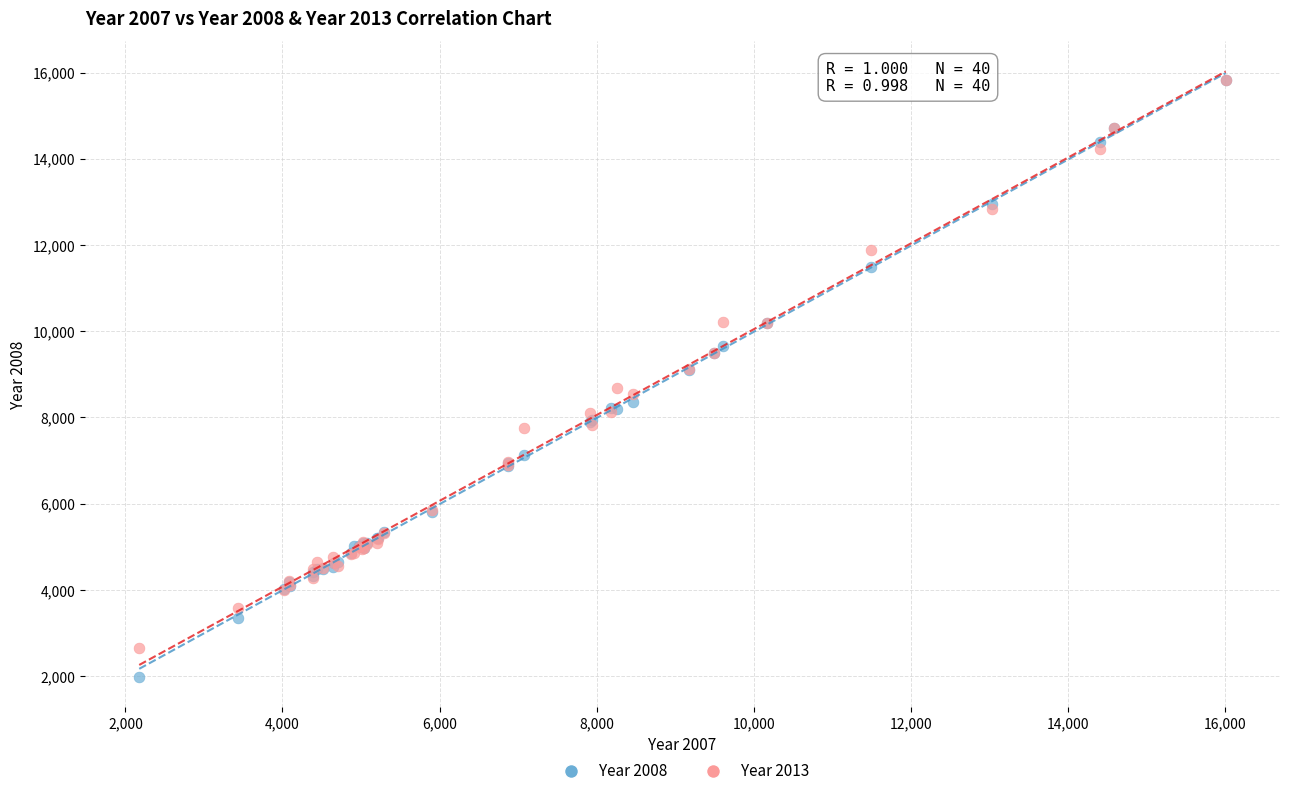

Which series contains the lowest Y value?

Year 2008